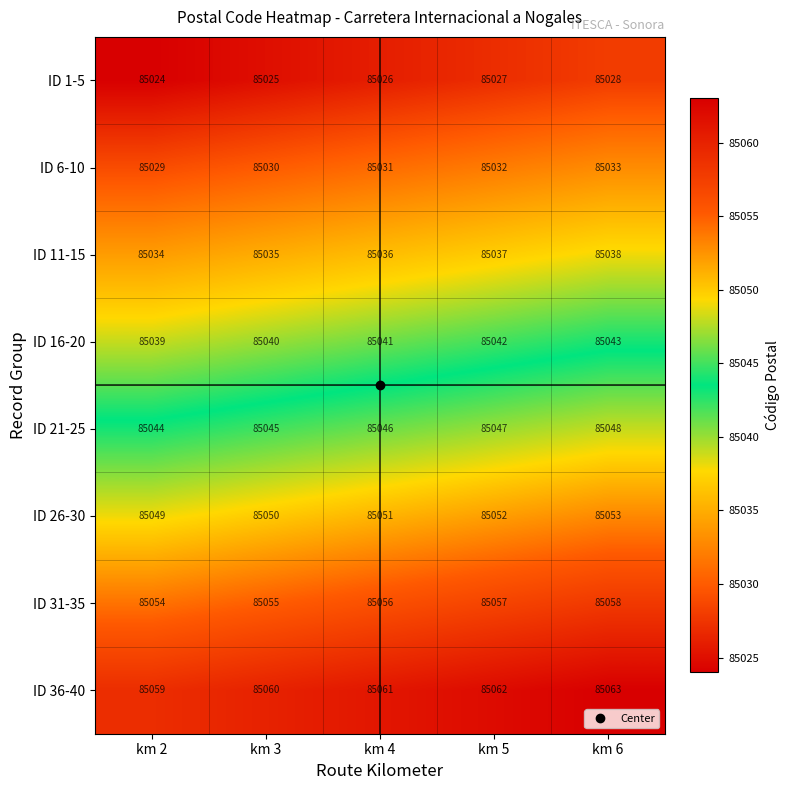

At how many categories does at least one series exceed 85041?

5